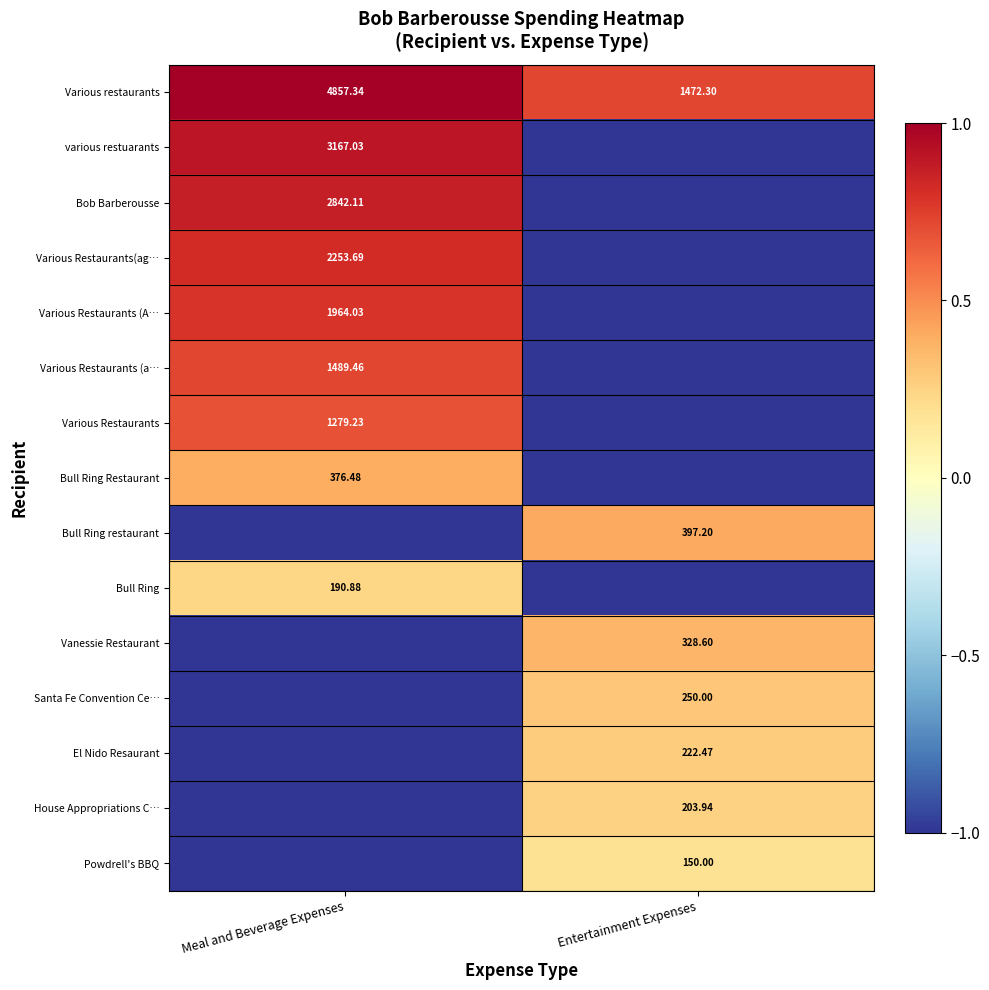

Rank the categories by Various restaurants value from highest to lowest.

Meal and Beverage Expenses, Entertainment Expenses